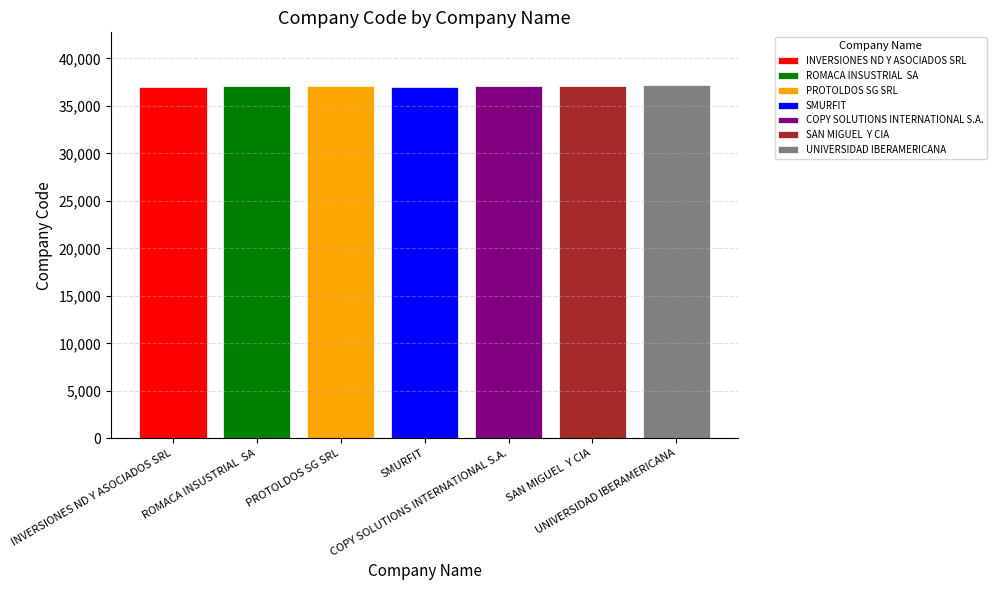

How many data points does each series have?

7